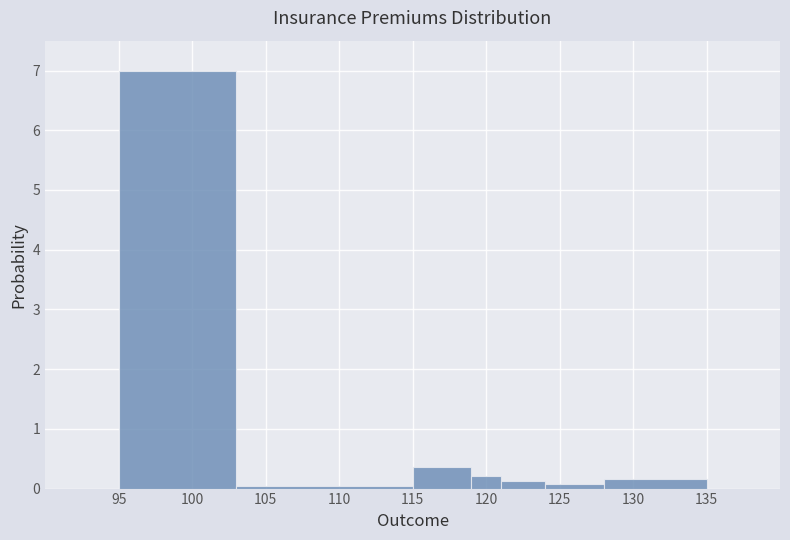

Reading left to right, list every bar in this chart as the range it spans on the x-axis followed by its height. The values are not printed on the chart, so give them approximately, as read against the axis.

95 to 103: 7.0
103 to 115: under 0.1
115 to 119: 0.4
119 to 121: 0.2
121 to 124: 0.1
124 to 128: under 0.1
128 to 135: 0.2